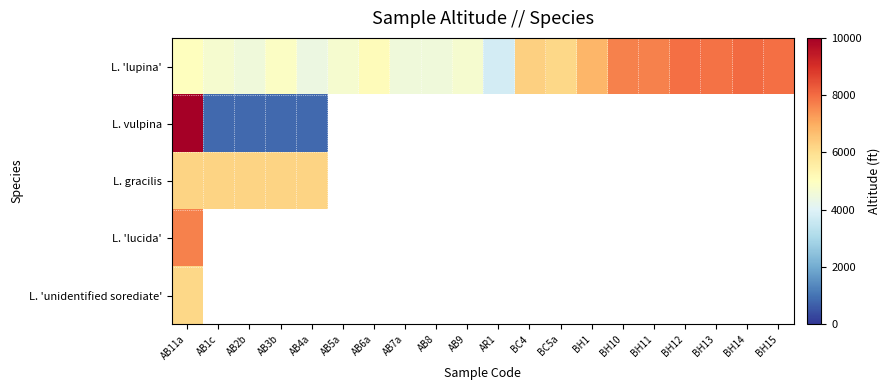

Which category has the highest value in the L. 'unidentified sorediate' series?

AB11a